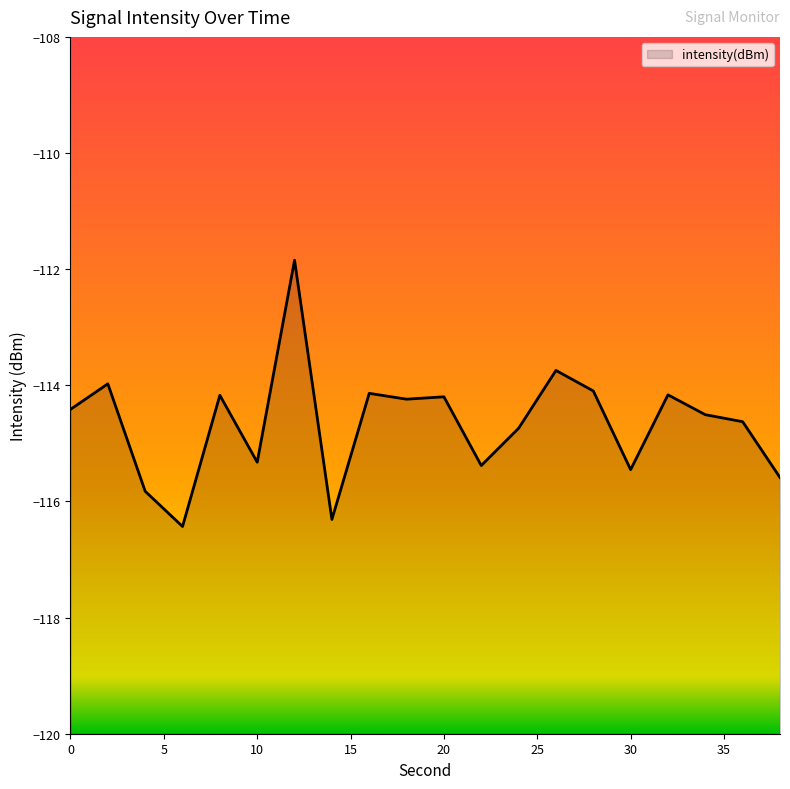

What is the difference between the values at 22 and 36?

0.8